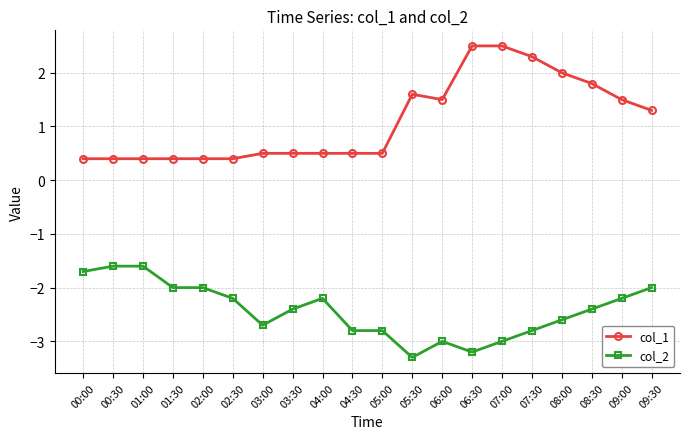

What are all the series names shown in the legend?

col_1, col_2